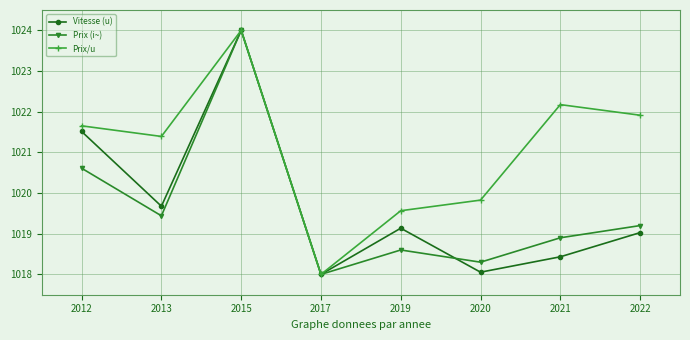

What is the difference between the Prix (i~) values at 2013 and 2022?

0.2